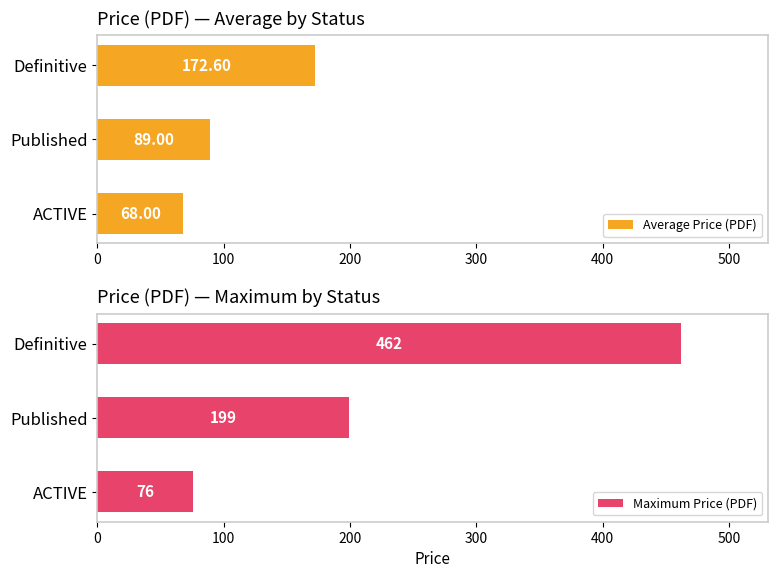

The Maximum Price (PDF) series shows 462 at Definitive. True or false?

True